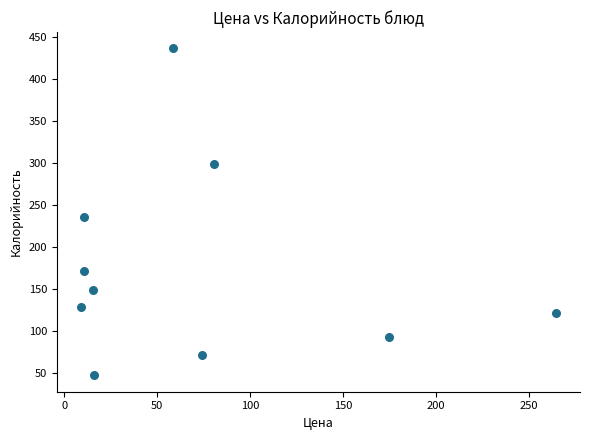

What is the average X value?

71.5